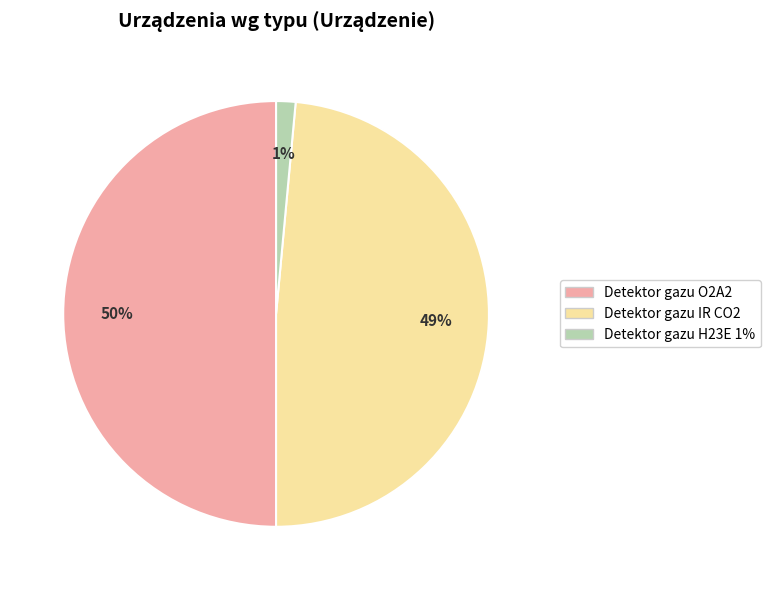

Is Detektor gazu IR CO2 the majority of the pie?

No